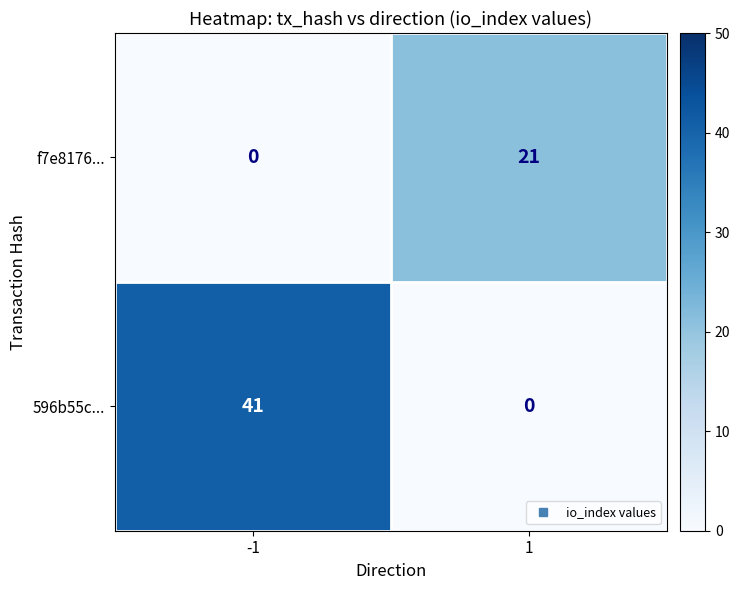

Which series has the widest spread of values?

596b55c...